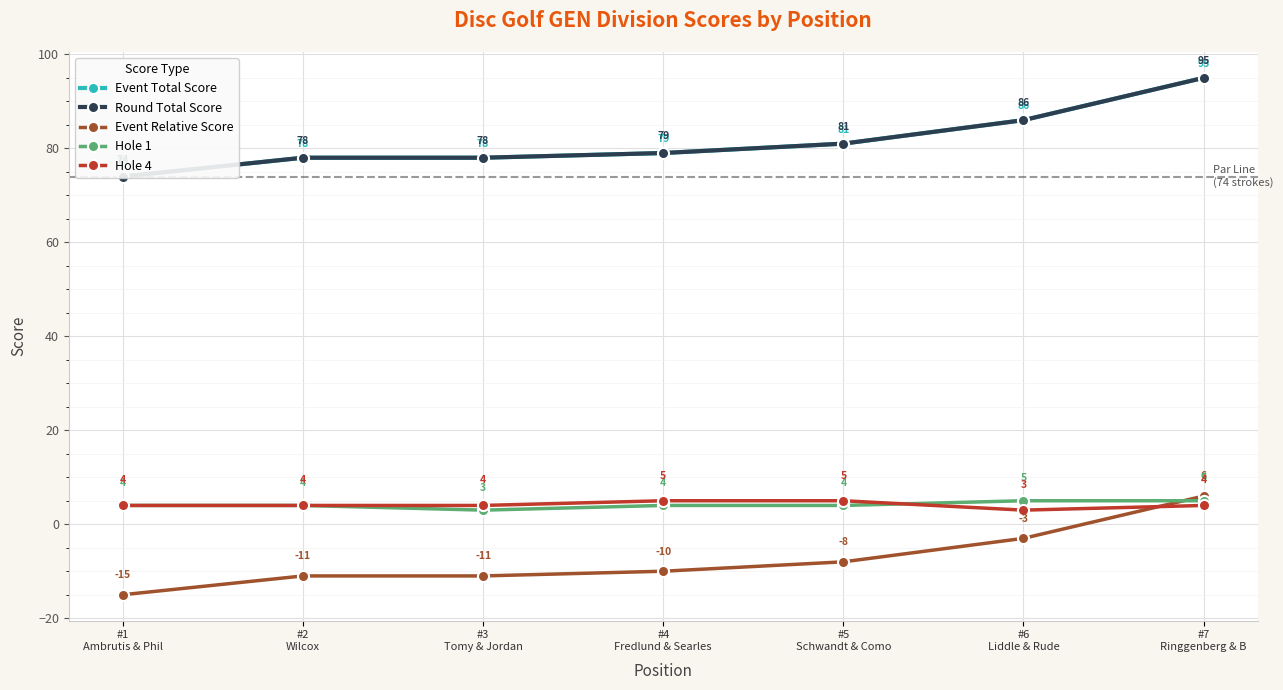

Count the number of data series in this chart.

5